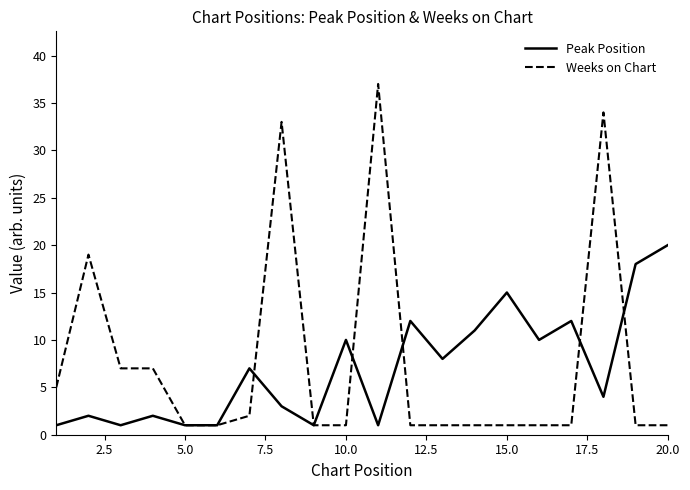

Reading left to right, list all the values displayed in this chart.

Peak Position: 1	2	1	2	1	1	7	3	1	10	1	12	8	11	15	10	12	4	18	20
Weeks on Chart: 5	19	7	7	1	1	2	33	1	1	37	1	1	1	1	1	1	34	1	1